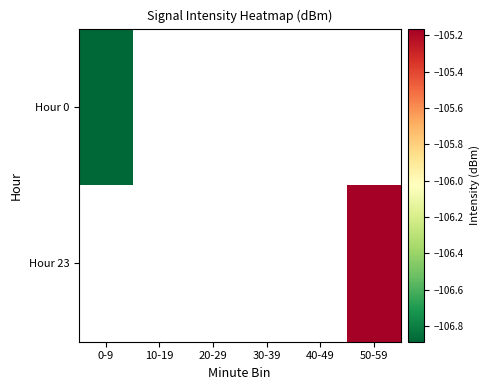

How many data points does each series have?

6